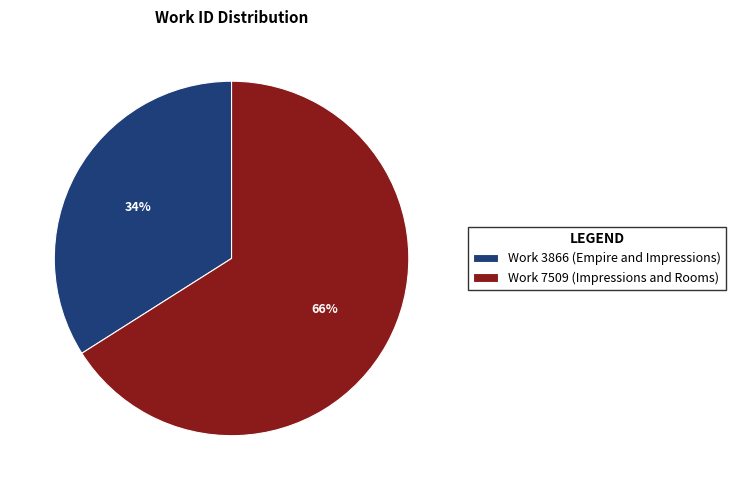

To the nearest percent, what portion does Work 7509 (Impressions and Rooms) represent?

66%